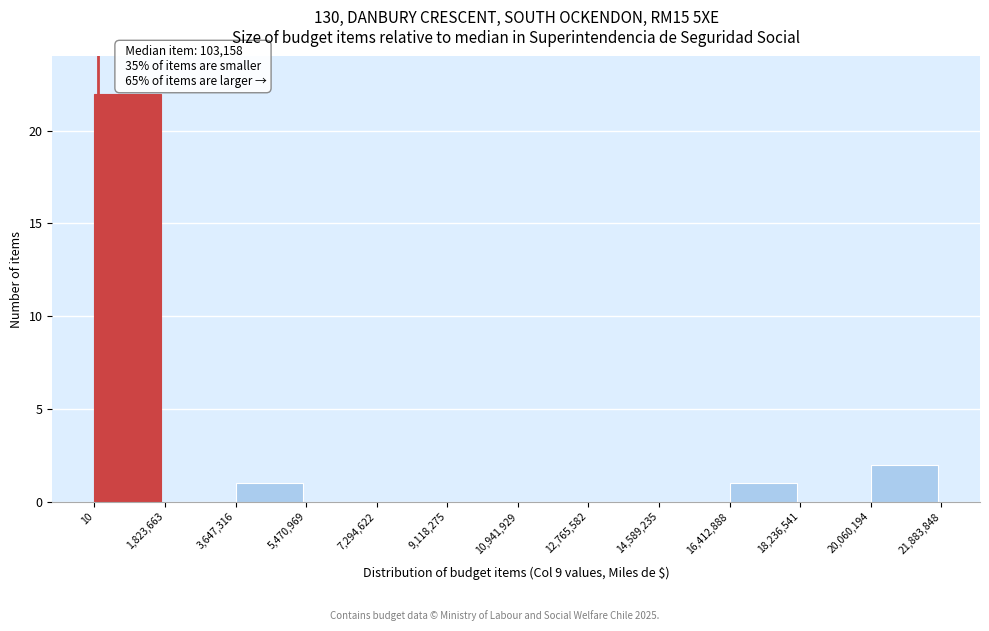

Which range on the x-axis has the tallest bar?

10 to 1,823,663